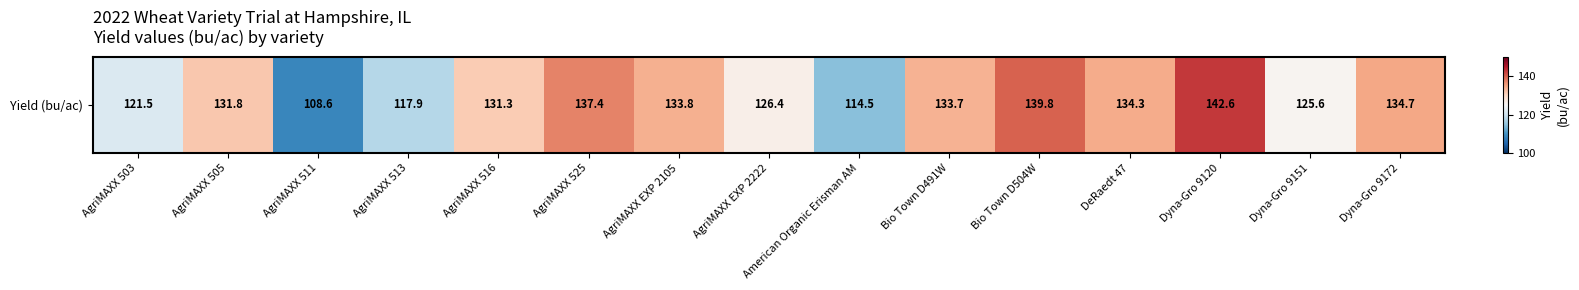

At which label does the data first exceed 131?

AgriMAXX 505